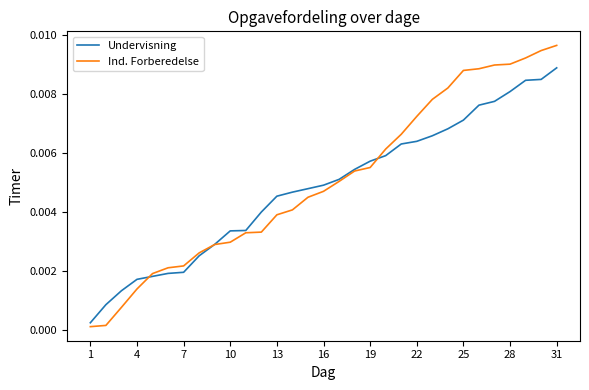

True or false: Undervisning has more than 2 points higher than both neighbors.

False